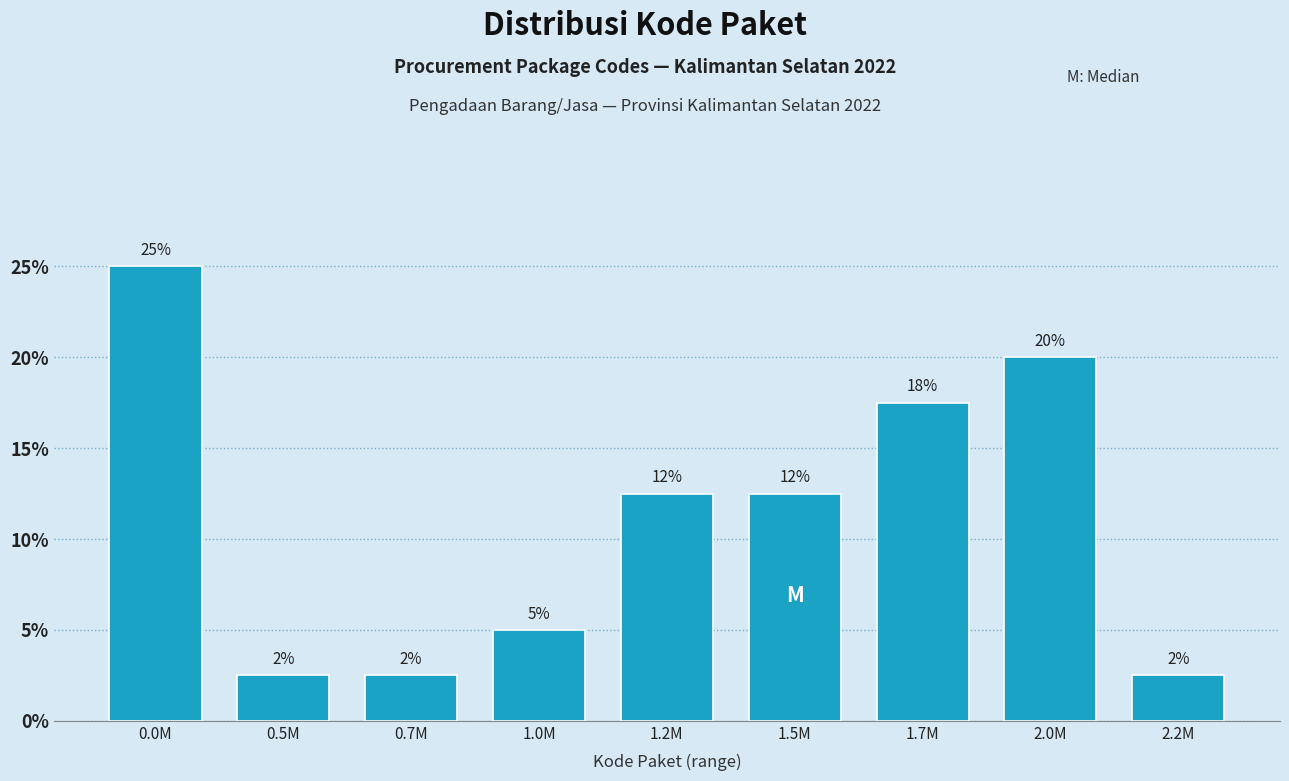

How many bars are there in total?

9